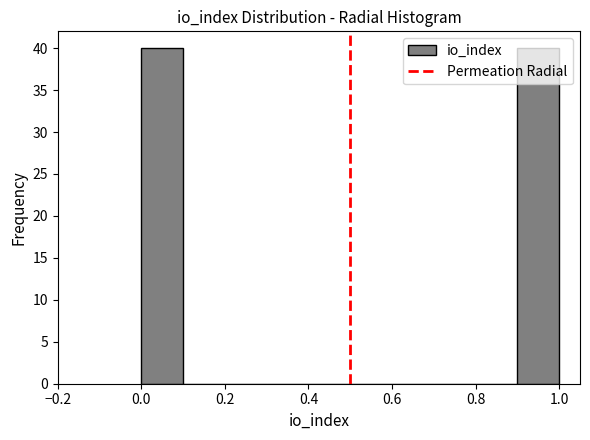

How tall is the bar that spans 0.0 to 0.1 on the x-axis? The values are not printed on the chart, so give them approximately, as read against the axis.

40